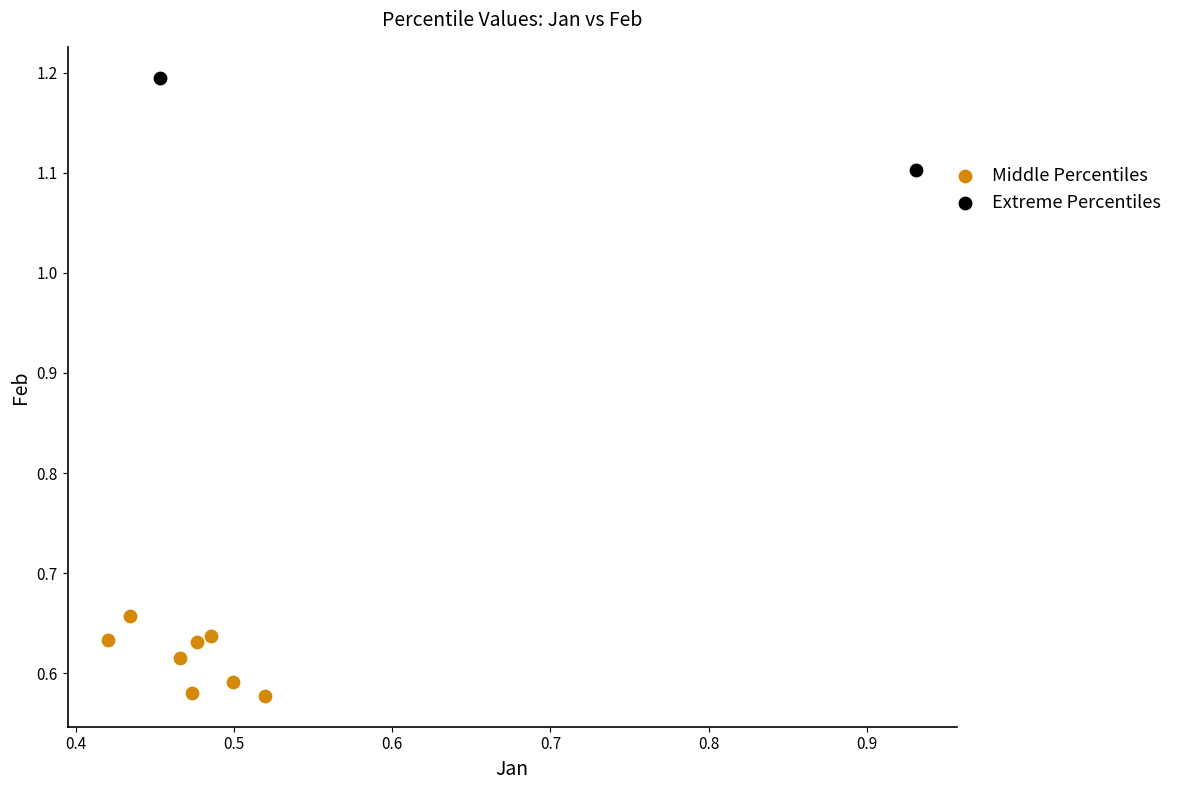

What are all the series names shown in the legend?

Middle Percentiles, Extreme Percentiles